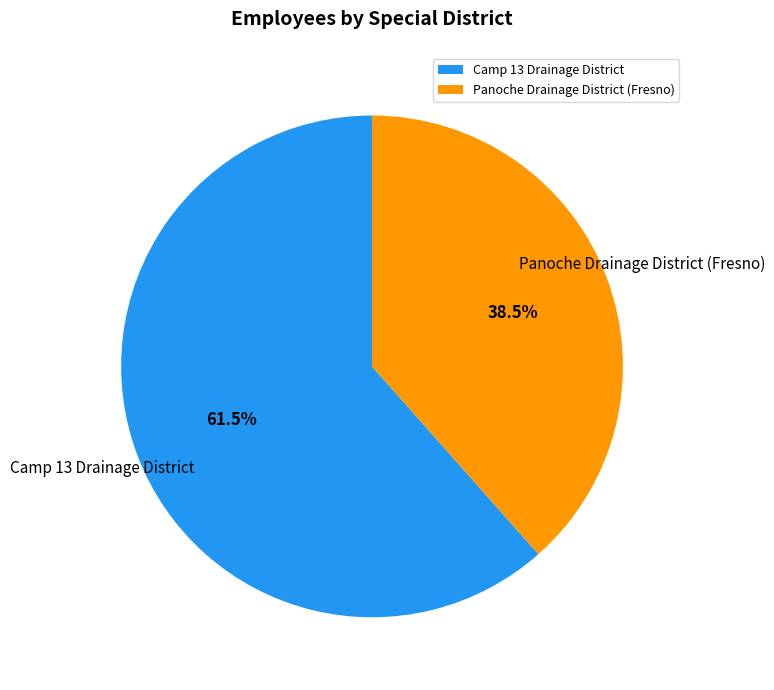

Between Camp 13 Drainage District and Panoche Drainage District (Fresno), which is larger?

Camp 13 Drainage District